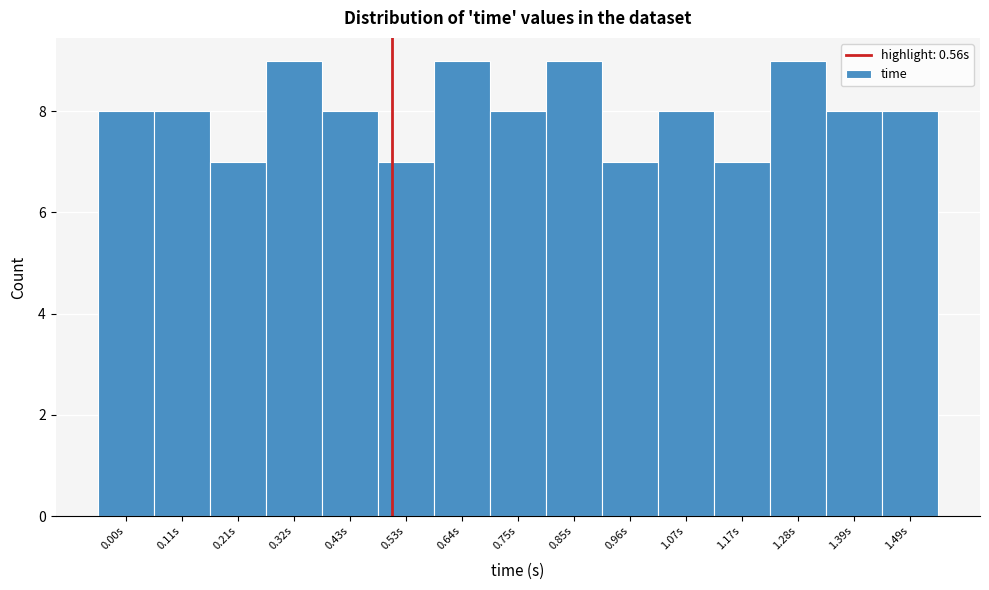

Reading right to left, transcribe all the data shown in this chart.

8	8	9	7	8	7	9	8	9	7	8	9	7	8	8